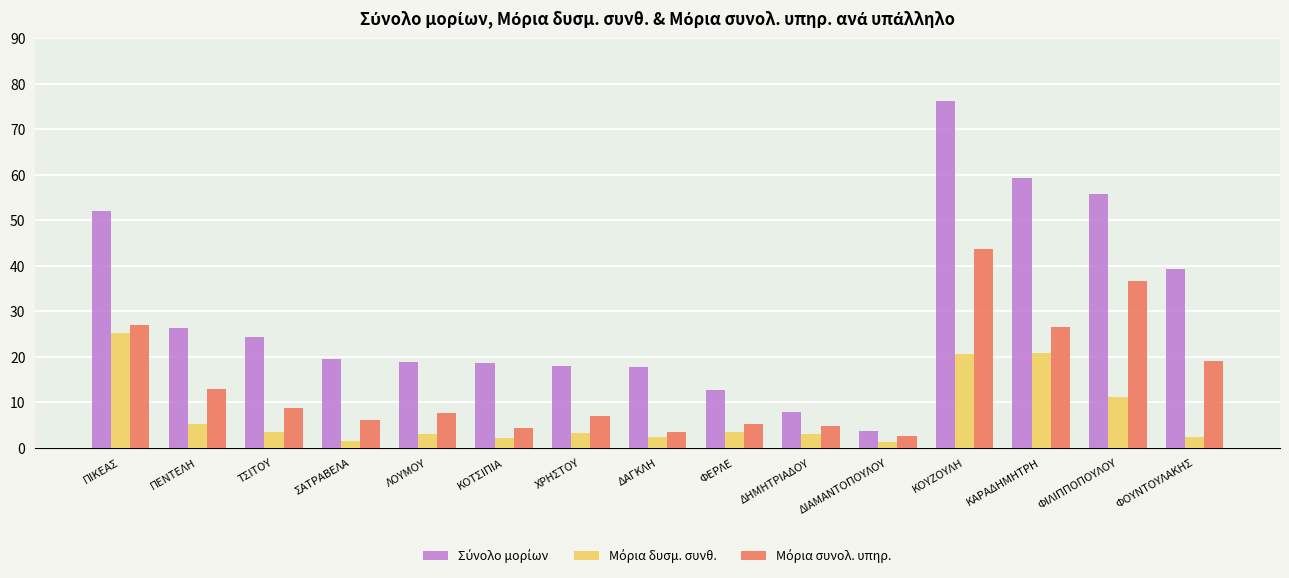

At which category is the sum across all series the highest?

ΚΟΥΖΟΥΛΗ